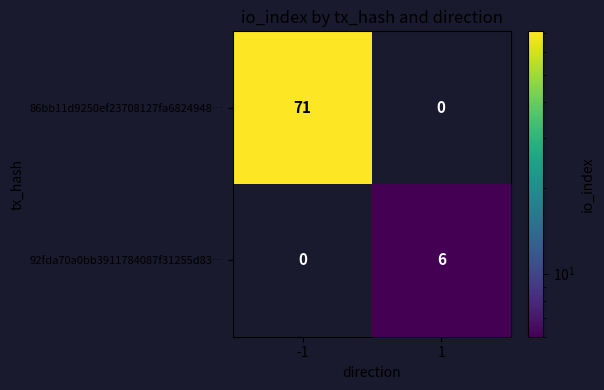

At which category is the sum across all series the highest?

-1